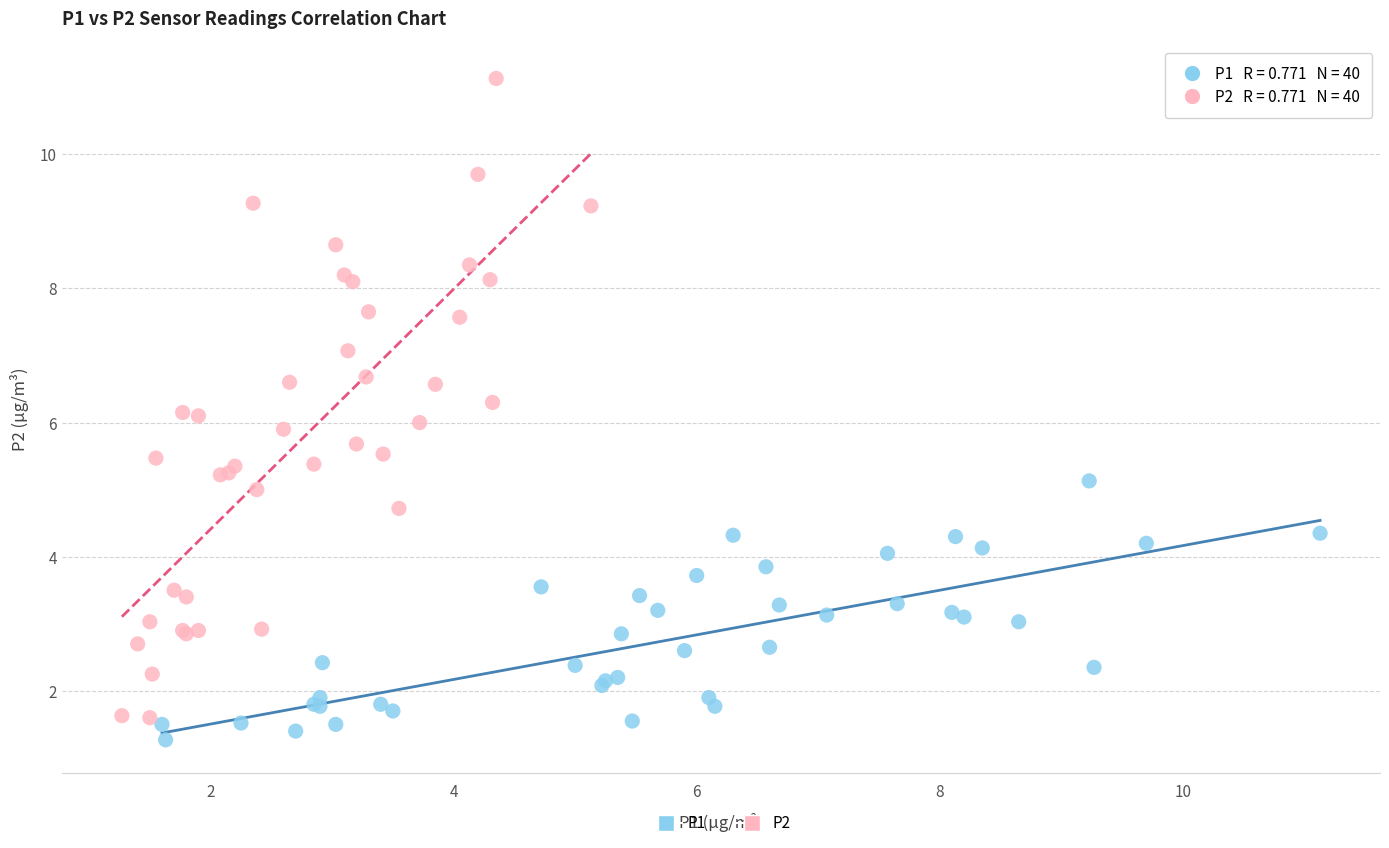

Which series reaches the minimum Y coordinate?

P1